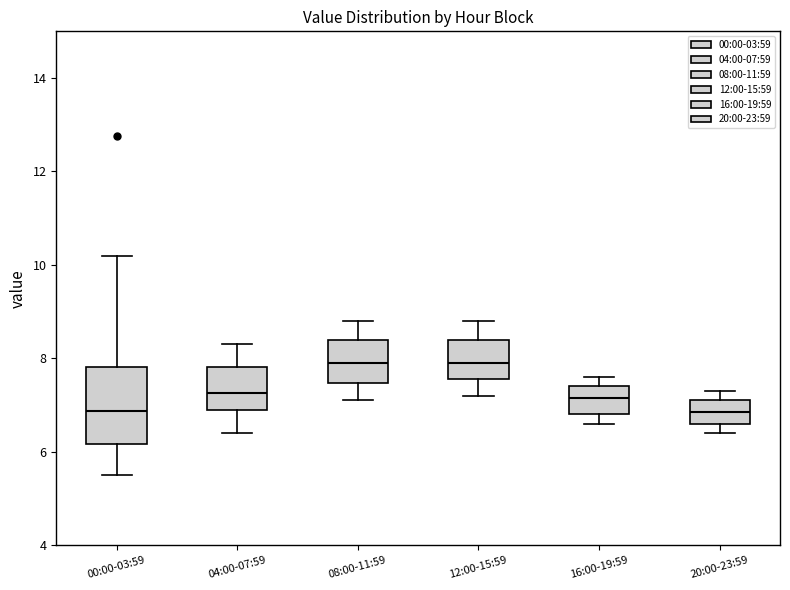

Where is the upper edge of the box for 12:00-15:59 on the y-axis? The values are not printed on the chart, so give them approximately, as read against the axis.

8.4